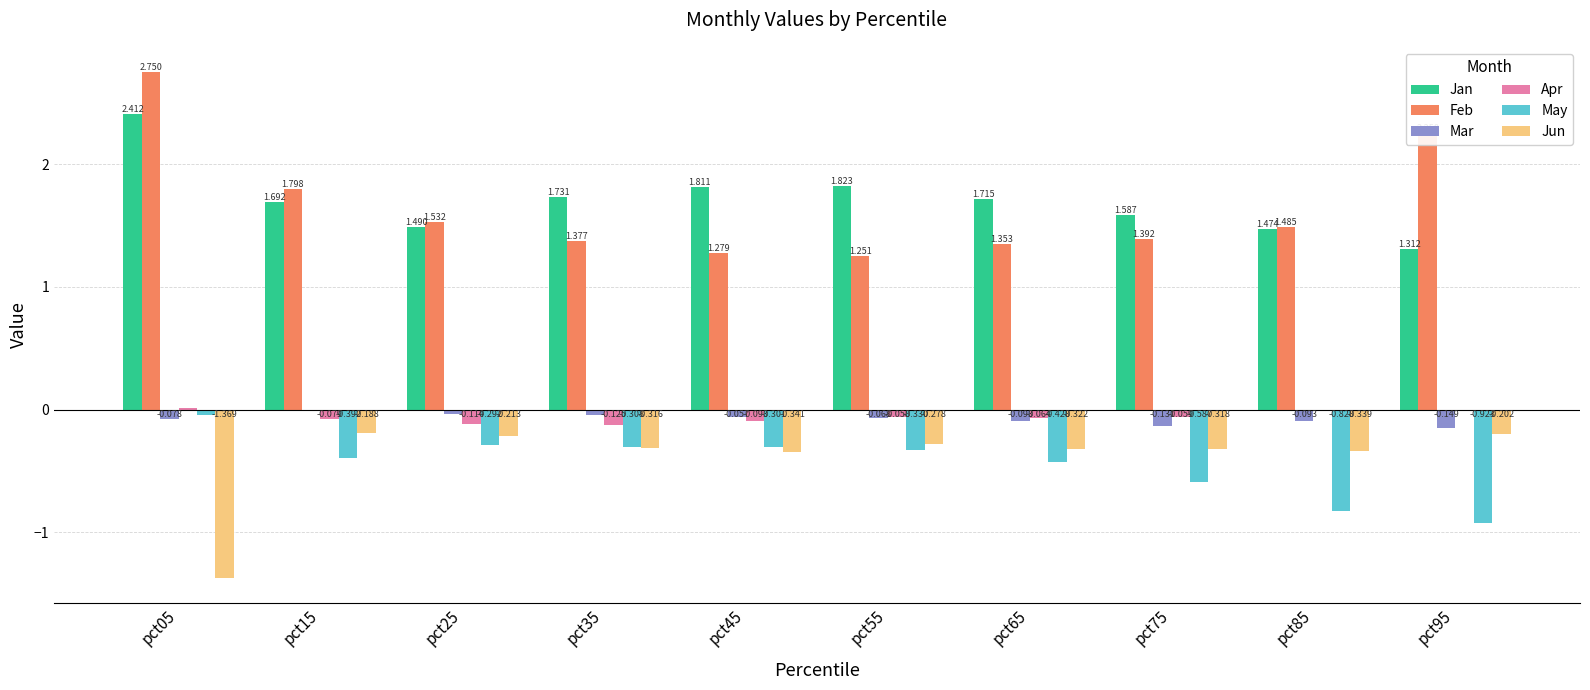

Which category has the highest value in the May series?

pct05